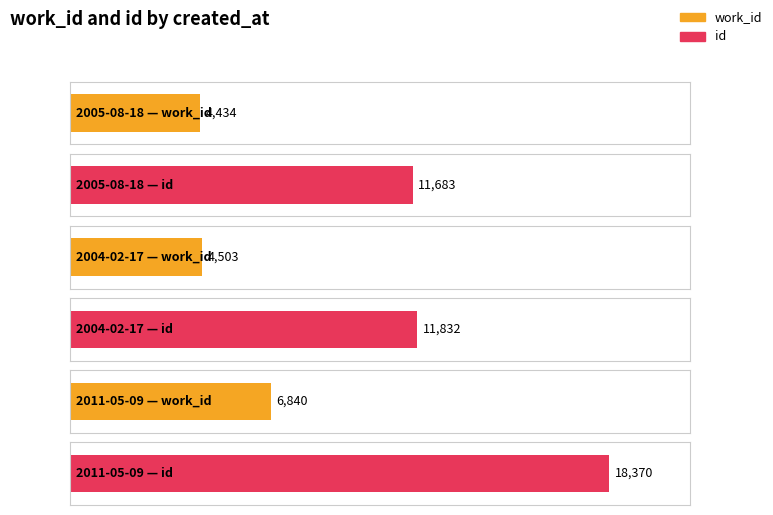

True or false: work_id has a value of 5837 at 2005-08-18.

False